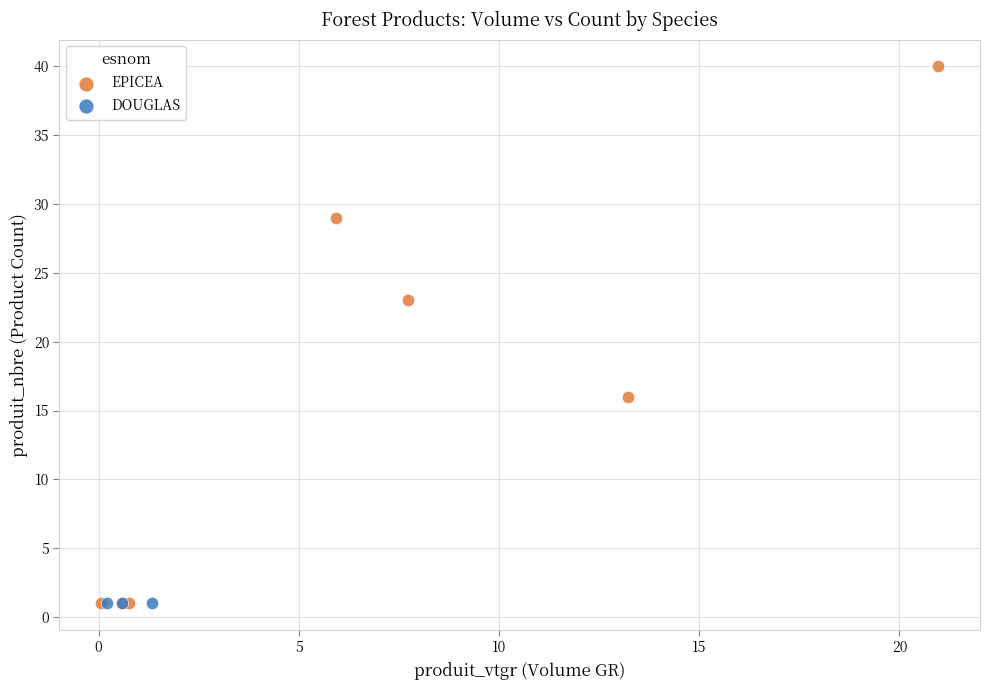

Which series contains the highest Y value?

EPICEA